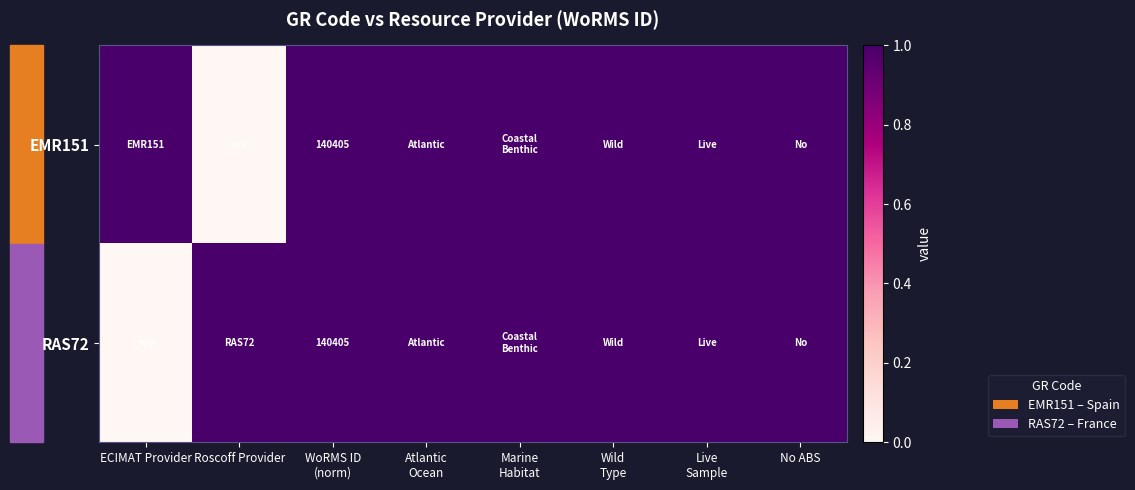

Rank the categories by RAS72 value from highest to lowest.

Roscoff Provider, WoRMS ID (norm), Atlantic Ocean, Marine Habitat, Wild Type, Live Sample, No ABS, ECIMAT Provider